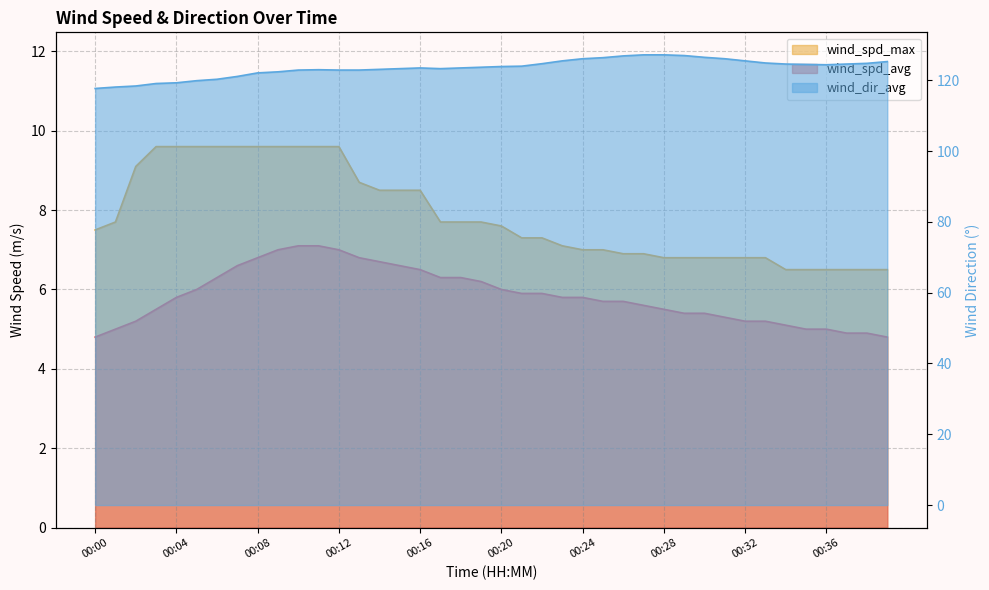

What is the average value of the wind_dir_avg series?

123.5